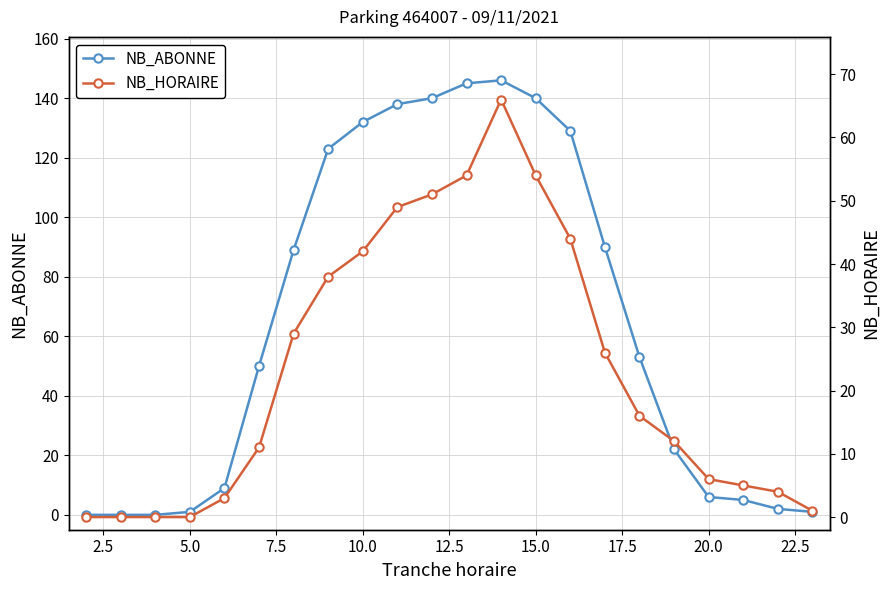

The NB_ABONNE series shows 1 at 5.0. True or false?

True